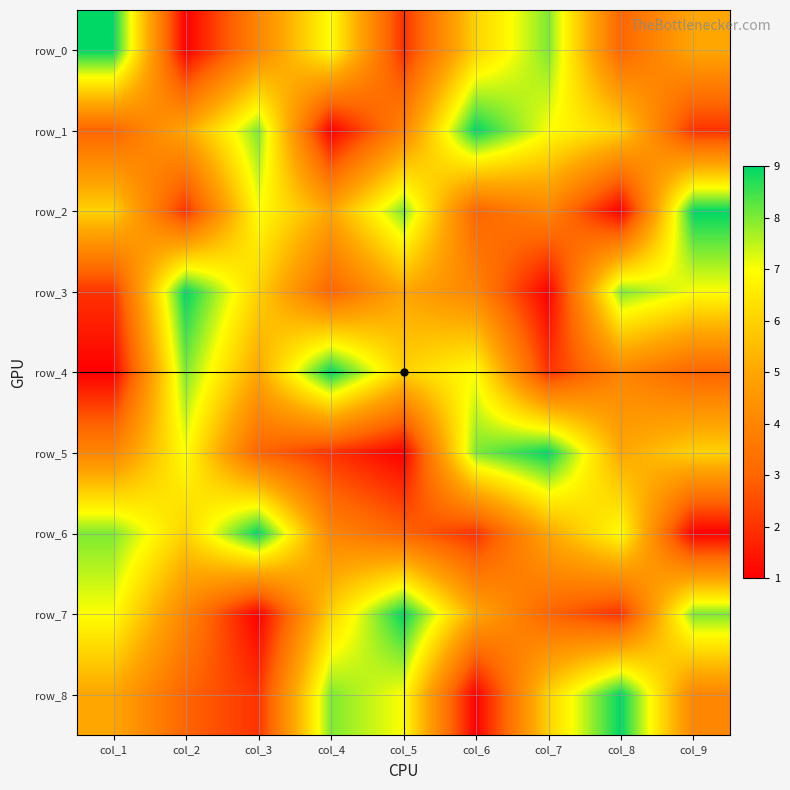

List the series in order of their peak value, highest first.

row_0, row_1, row_2, row_3, row_4, row_5, row_6, row_7, row_8